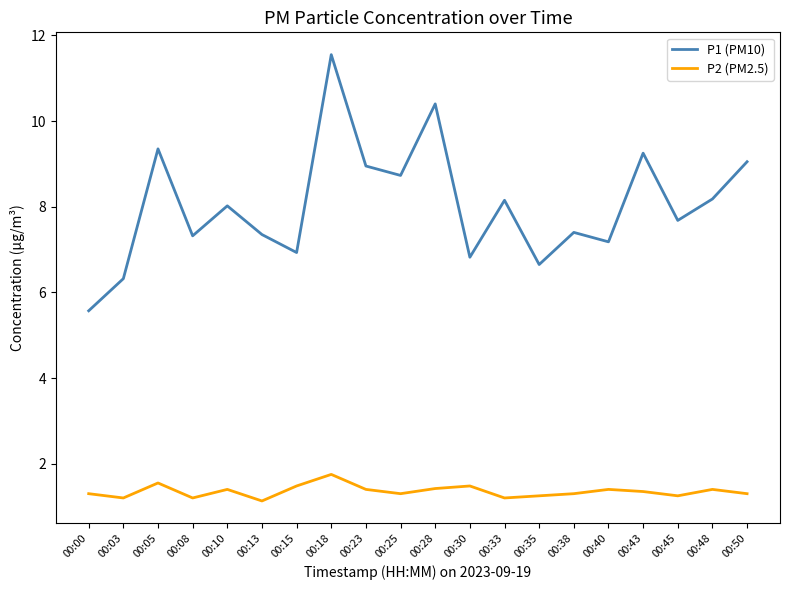

True or false: P2 (PM2.5) and P1 (PM10) cross at least once.

False